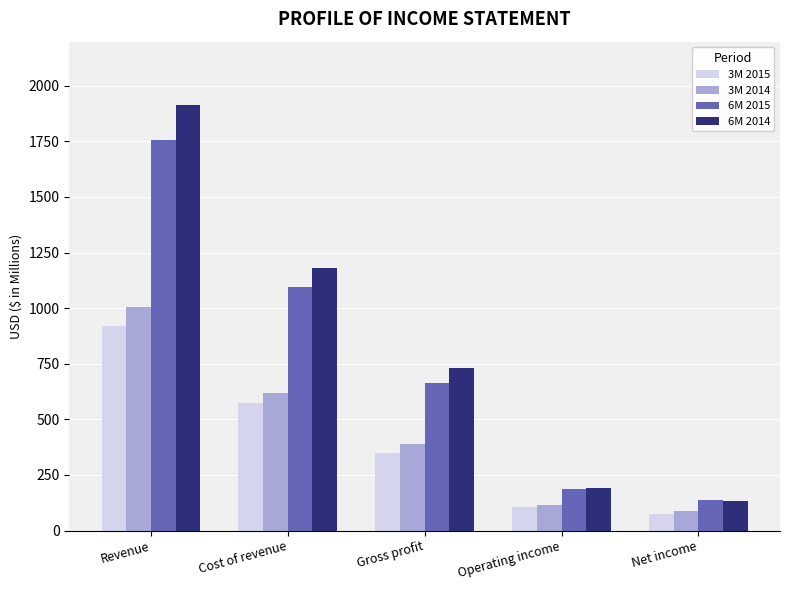

What position from the right is Gross profit?

3